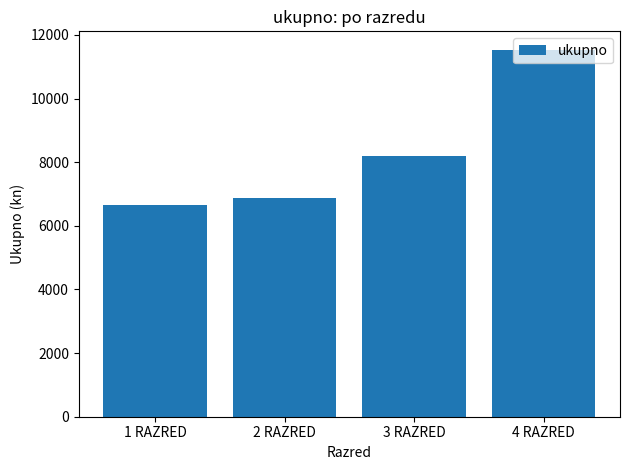

Rank the categories by value from highest to lowest.

4 RAZRED, 3 RAZRED, 2 RAZRED, 1 RAZRED